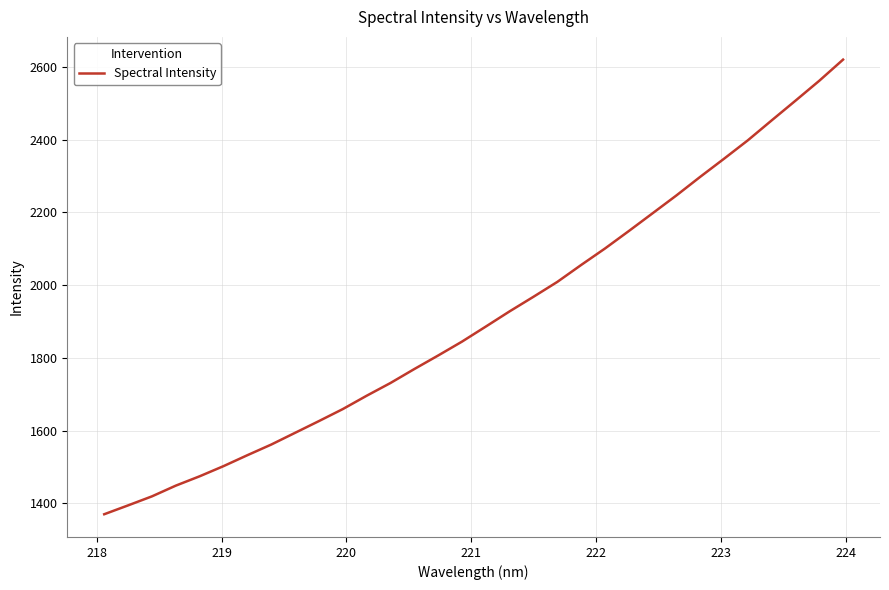

True or false: there are more than 1 points higher than both neighbors.

False